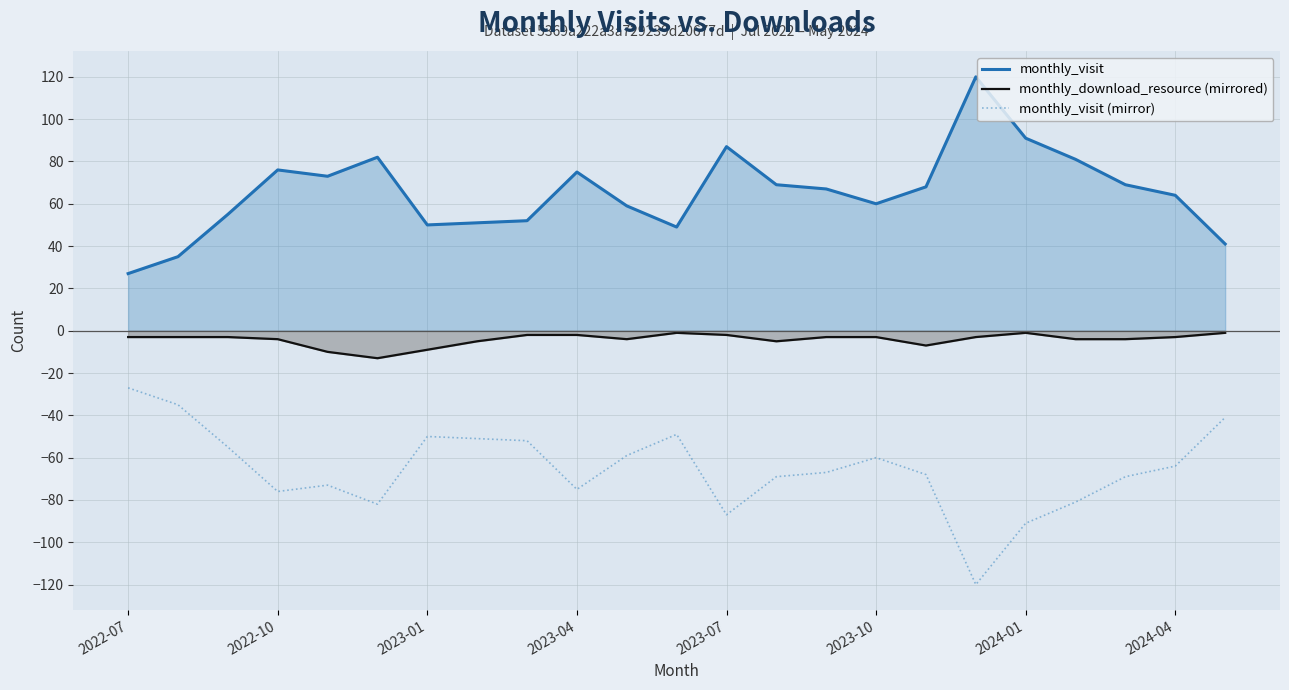

What is the smallest value displayed?

-120